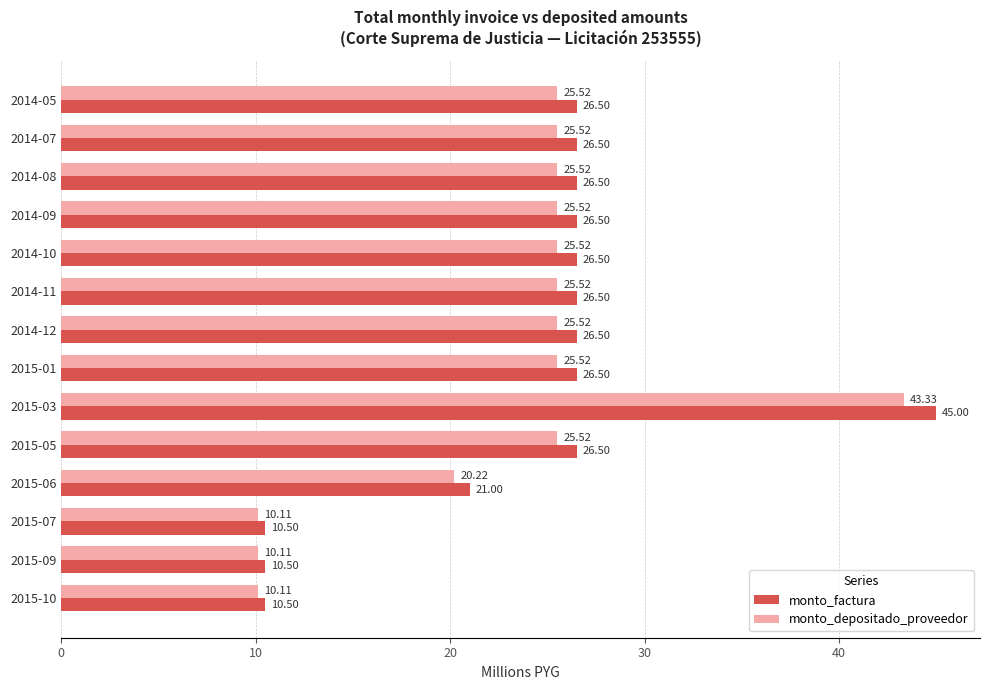

At 2015-03, list the series in order from smallest to largest.

monto_depositado_proveedor, monto_factura